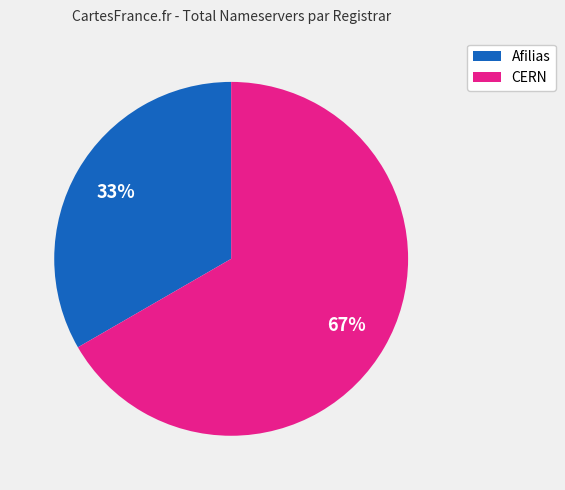

Does any single category account for the majority?

Yes